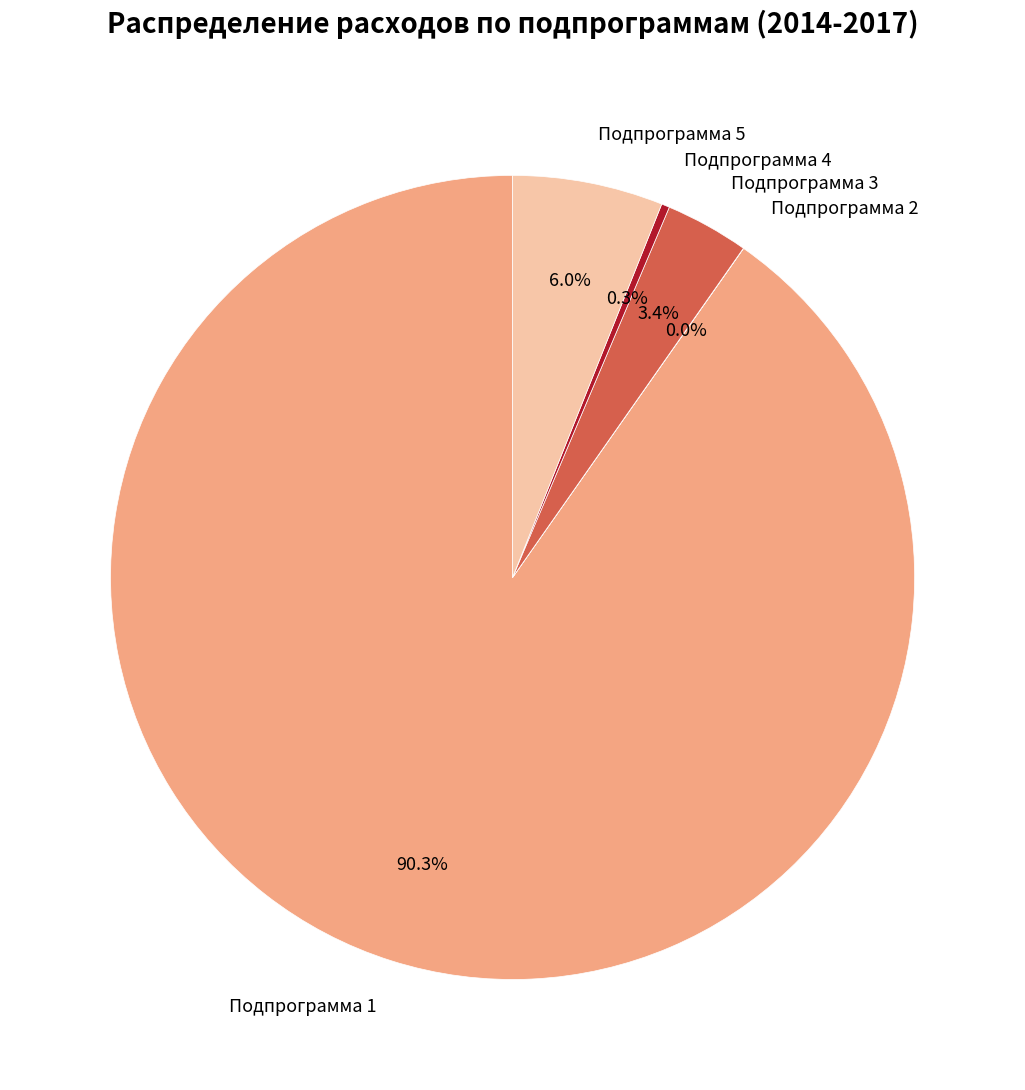

To the nearest percent, what is the difference between the largest and smallest slice percentages?

90%